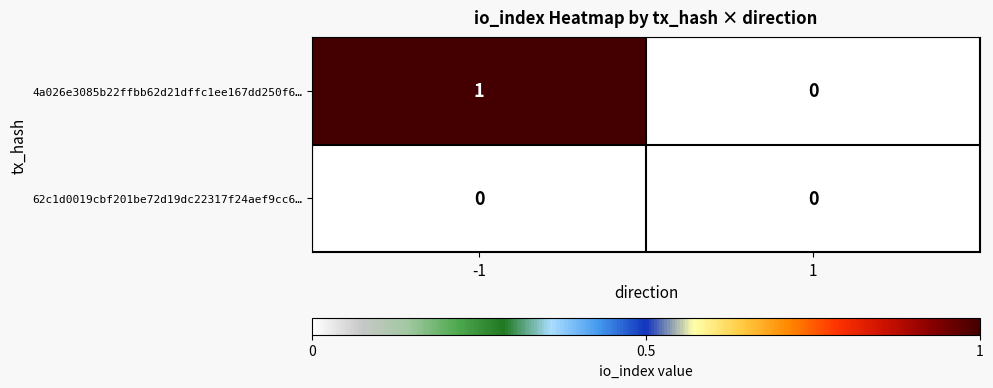

The 62c1d0019cbf201be72d19dc22317f24aef9cc6… series shows 0 at -1. True or false?

True